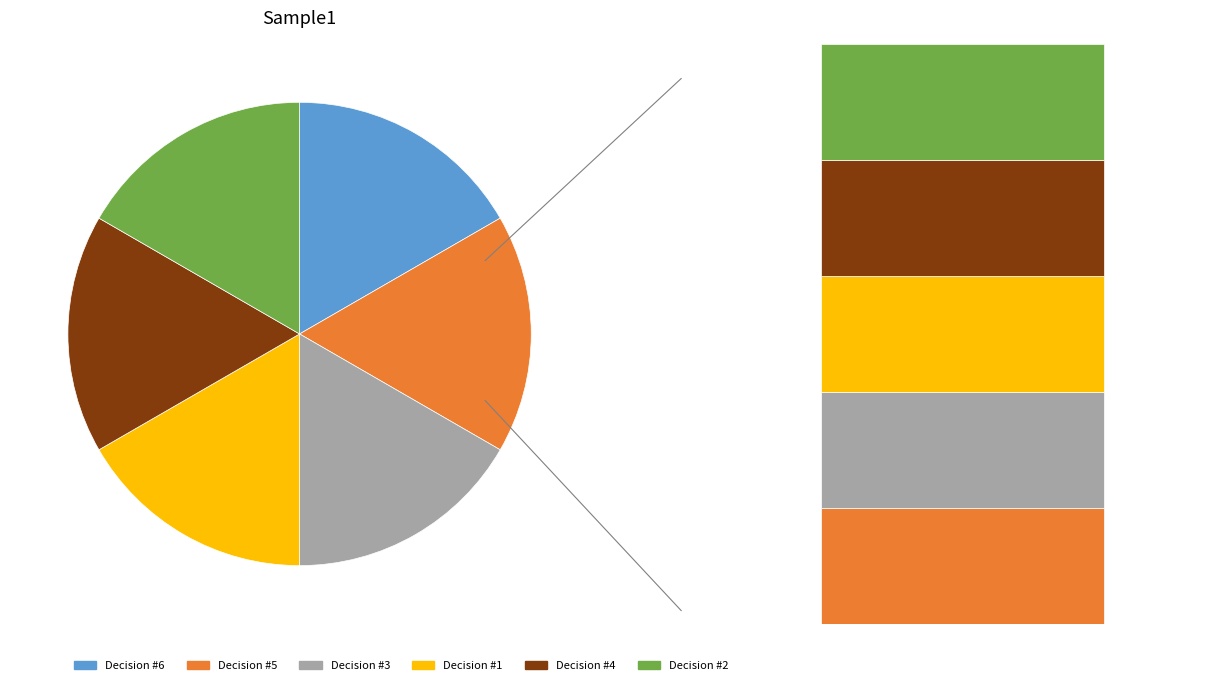

Does Decision #4 account for over 50% of the chart?

No